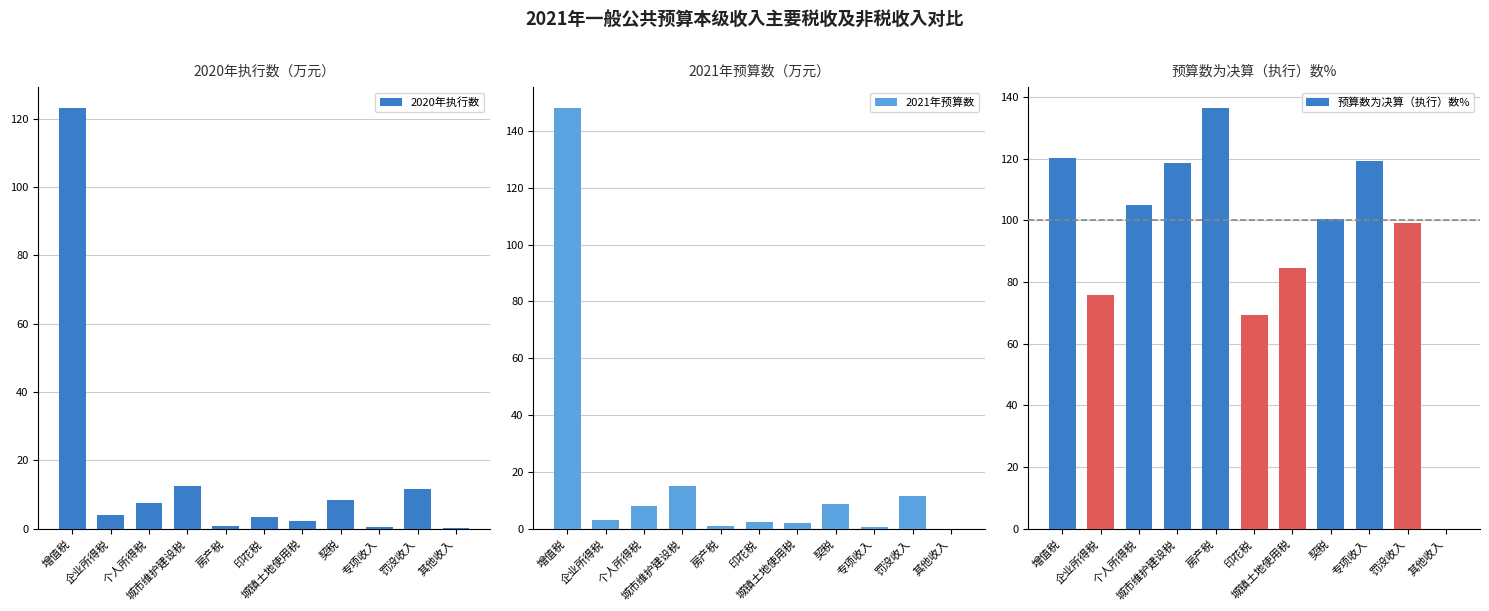

What is the difference between the 预算数为决算（执行）数% values at 城镇土地使用税 and 专项收入?

34.7